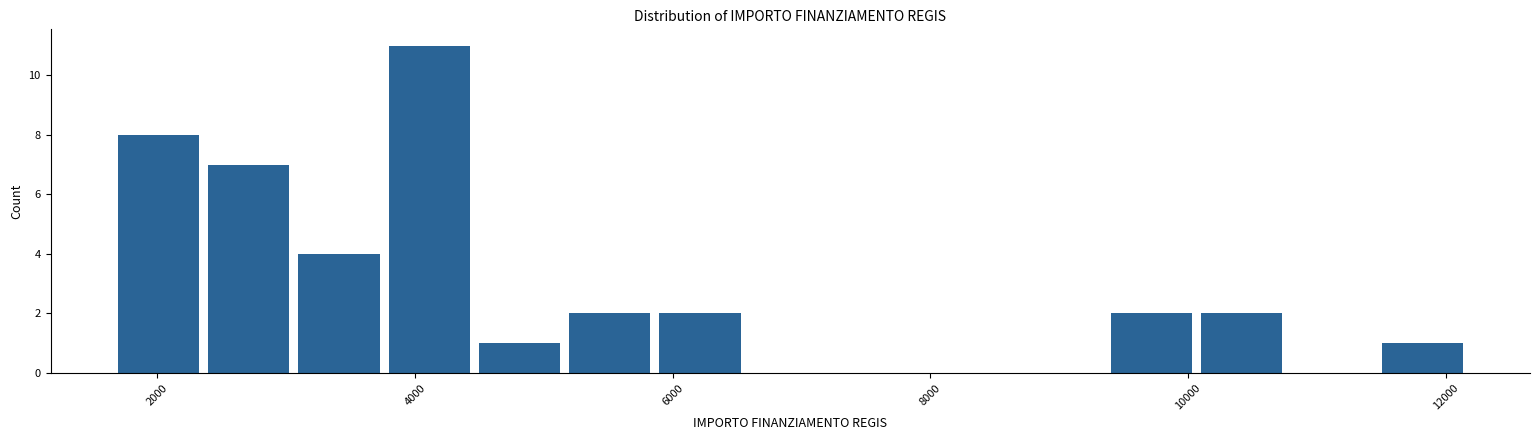

Read against the x-axis, roughly where is the centre of the tallest bar?

4200